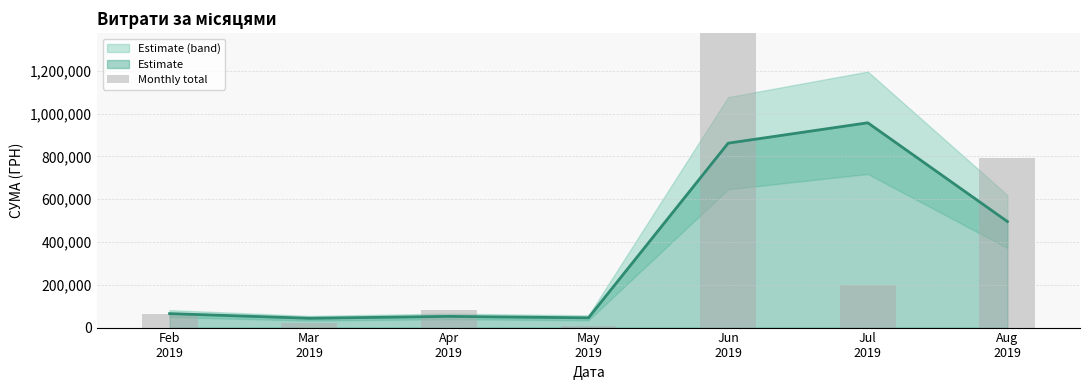

Does the chart contain stacked bars?

No